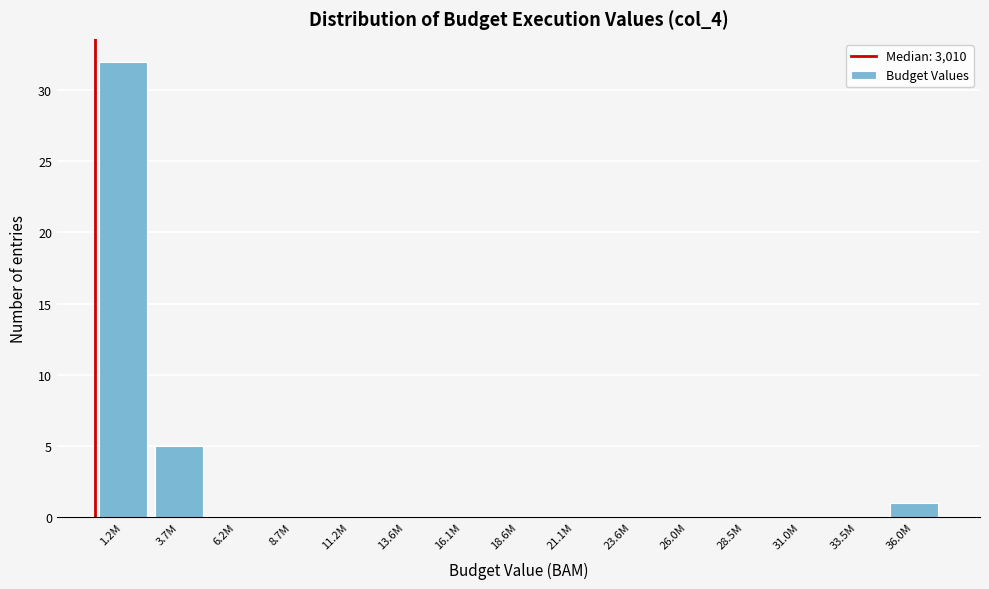

Reading left to right, transcribe all the data shown in this chart.

1.2M=32	3.7M=5	6.2M=0	8.7M=0	11.2M=0	13.6M=0	16.1M=0	18.6M=0	21.1M=0	23.6M=0	26.0M=0	28.5M=0	31.0M=0	33.5M=0	36.0M=1